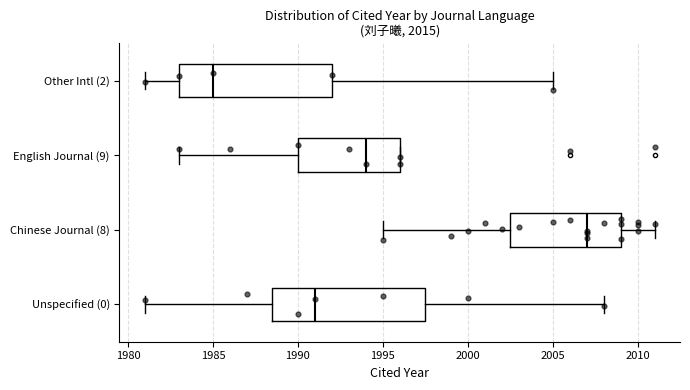

Reading bottom to top, read every box against the x-axis: the position of its median line, the range the box covers, and the ends of its whiskers. The values are not printed on the chart, so give them approximately, as read against the axis.

Unspecified (0): median 1991.0, box 1988.5 to 1997.5, whiskers 1981.0 to 2008.0
Chinese Journal (8): median 2007.0, box 2002.5 to 2009.0, whiskers 1995.0 to 2011.0
English Journal (9): median 1994.0, box 1990.0 to 1996.0, whiskers 1983.0 to 1996.0
Other Intl (2): median 1985.0, box 1983.0 to 1992.0, whiskers 1981.0 to 2005.0